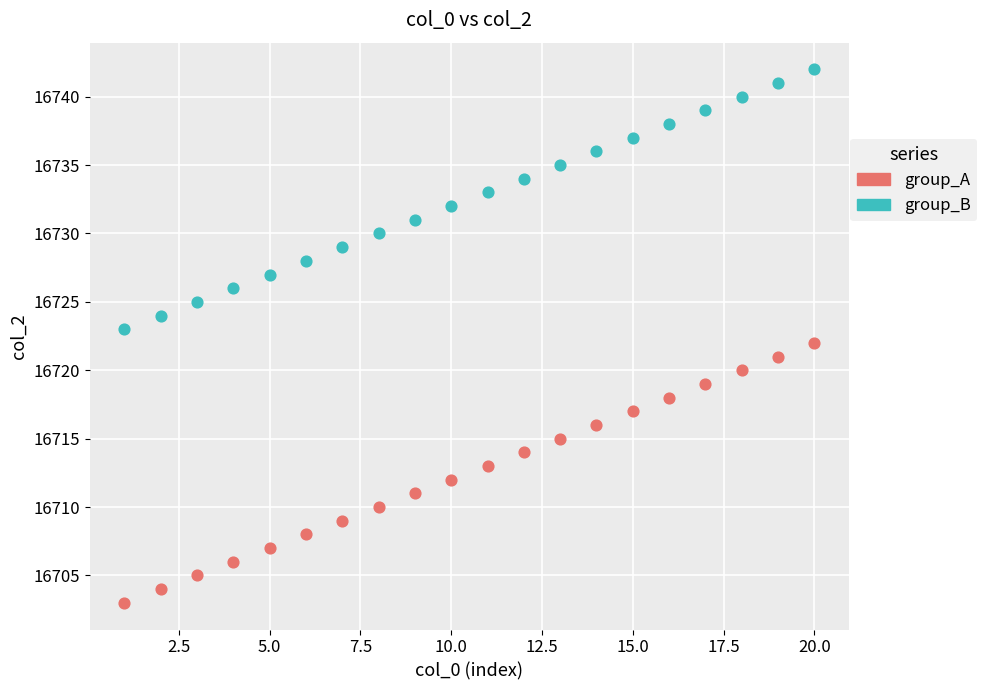

Which series reaches the maximum Y coordinate?

group_B